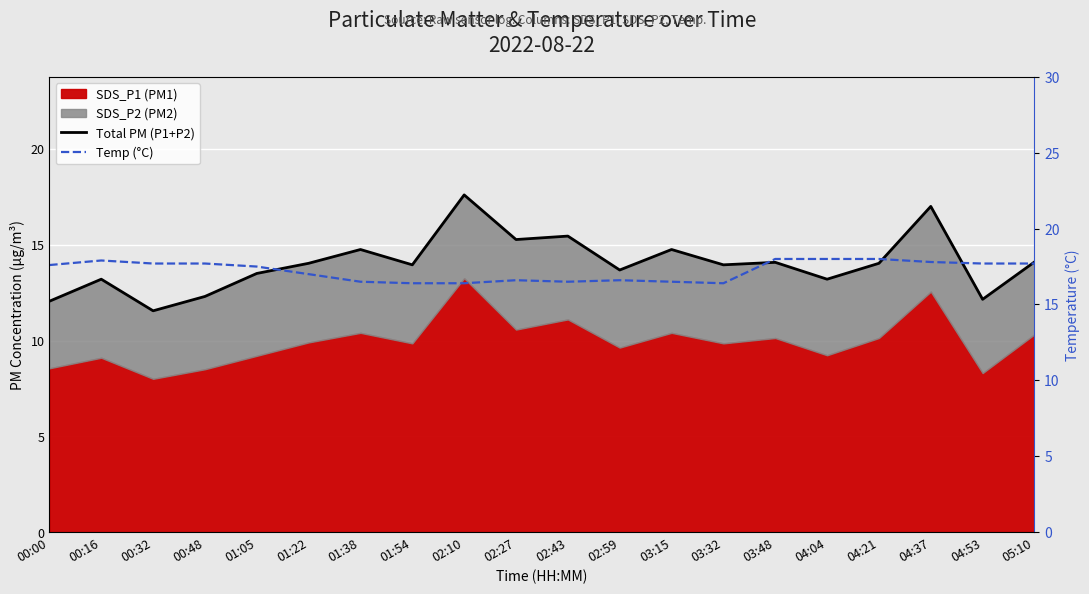

What is the average value of the Total PM (P1+P2) series?

14.0